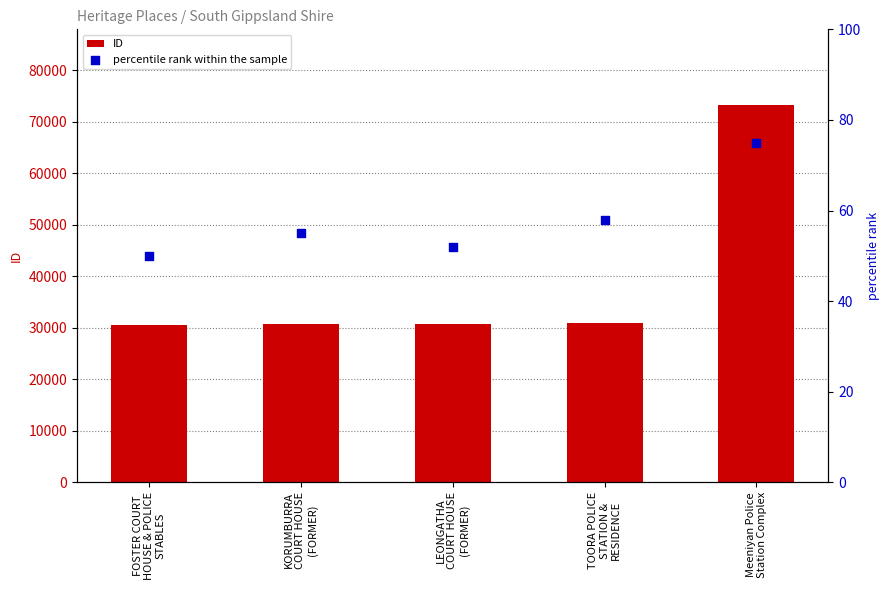

What is the total value across all series at TOORA POLICE
STATION &
RESIDENCE?

31063